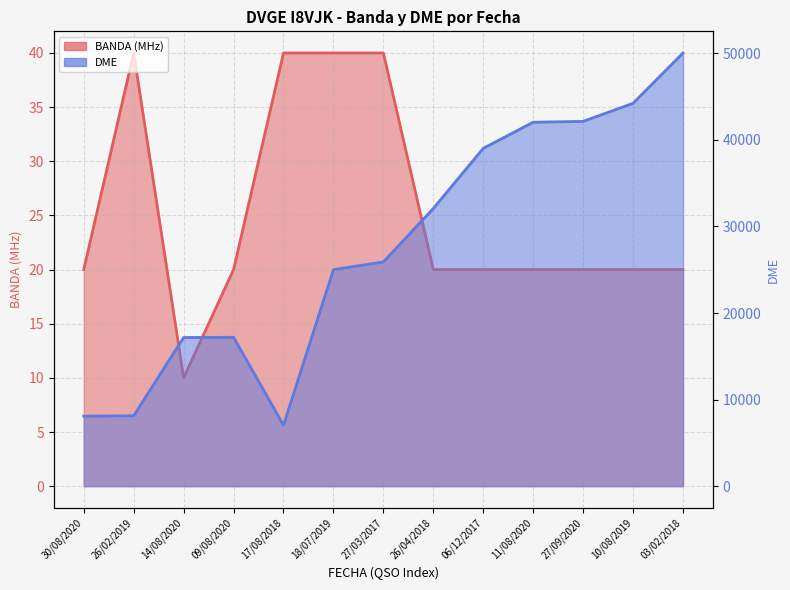

Reading left to right, list all the values displayed in this chart.

BANDA: 20	40	10	20	40	40	40	20	20	20	20	20	20
DME_numeric: 8088	8134	17173	17199	7043	25016	25907	32077	39030	42049	42141	44236	50045